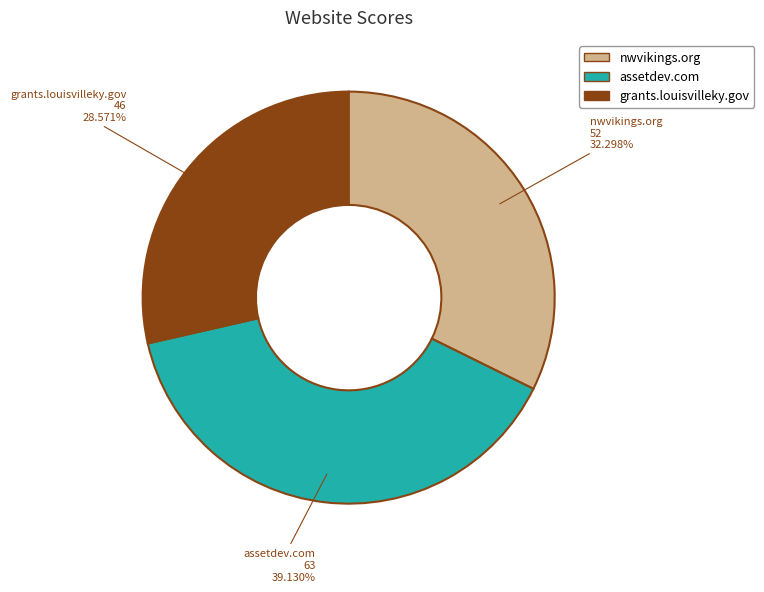

To the nearest percent, what portion does grants.louisvilleky.gov represent?

29%